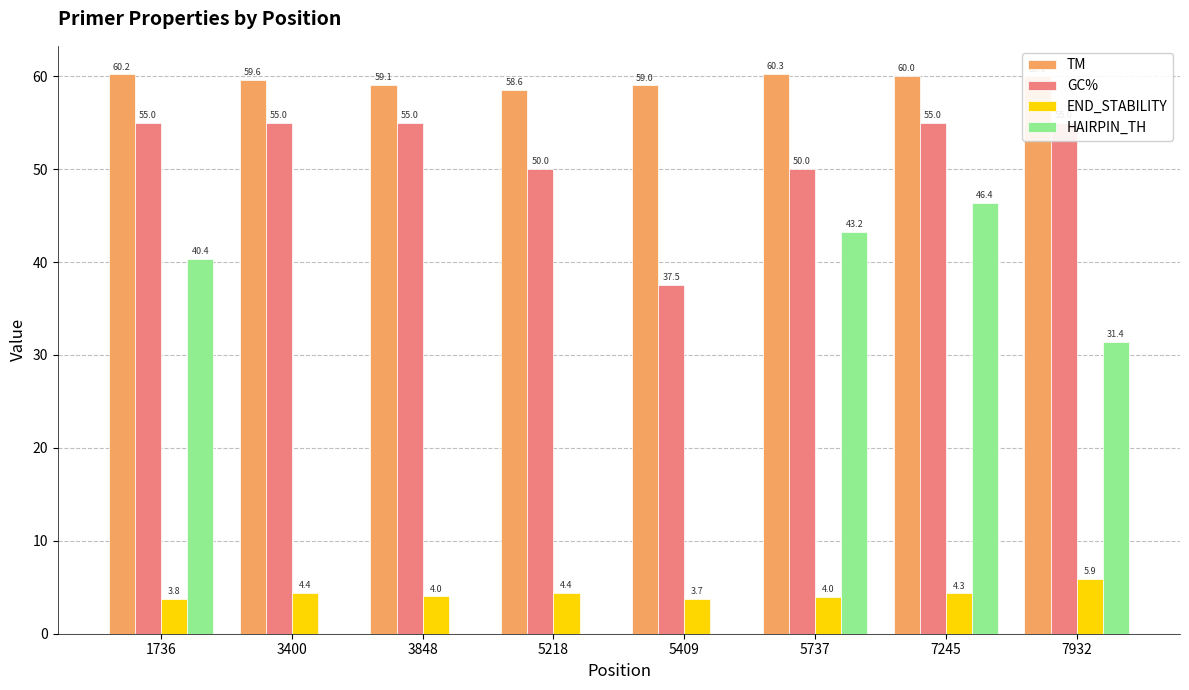

What is the difference between the GC% values at 1736 and 5737?

5.0